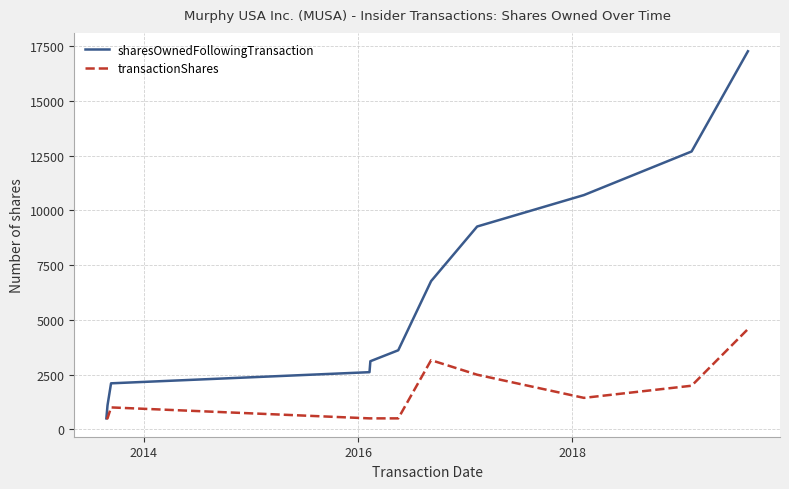

What is the difference between the maximum and minimum values in the sharesOwnedFollowingTransaction series?

16761